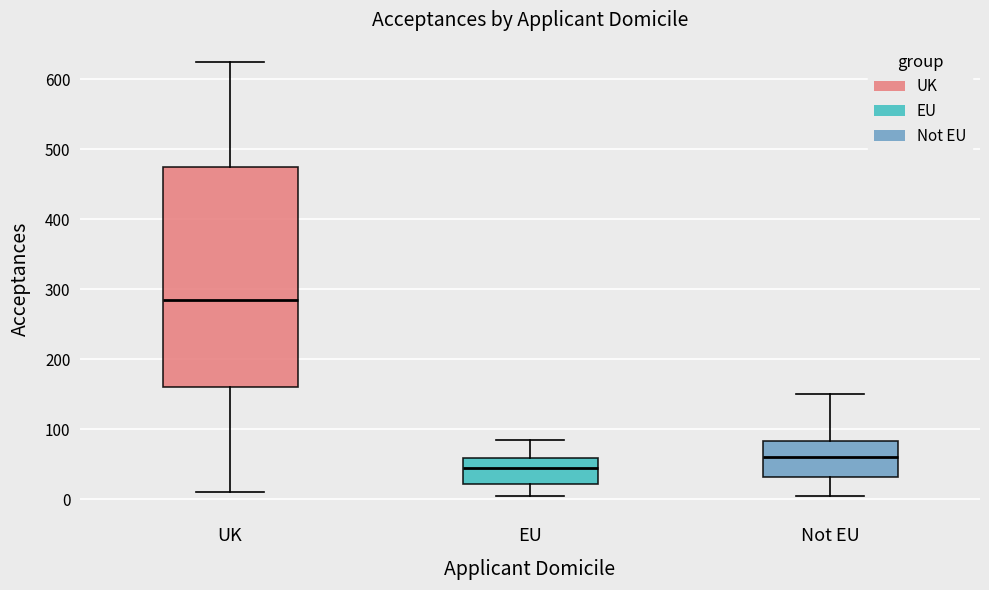

Which box has the lowest median line?

EU